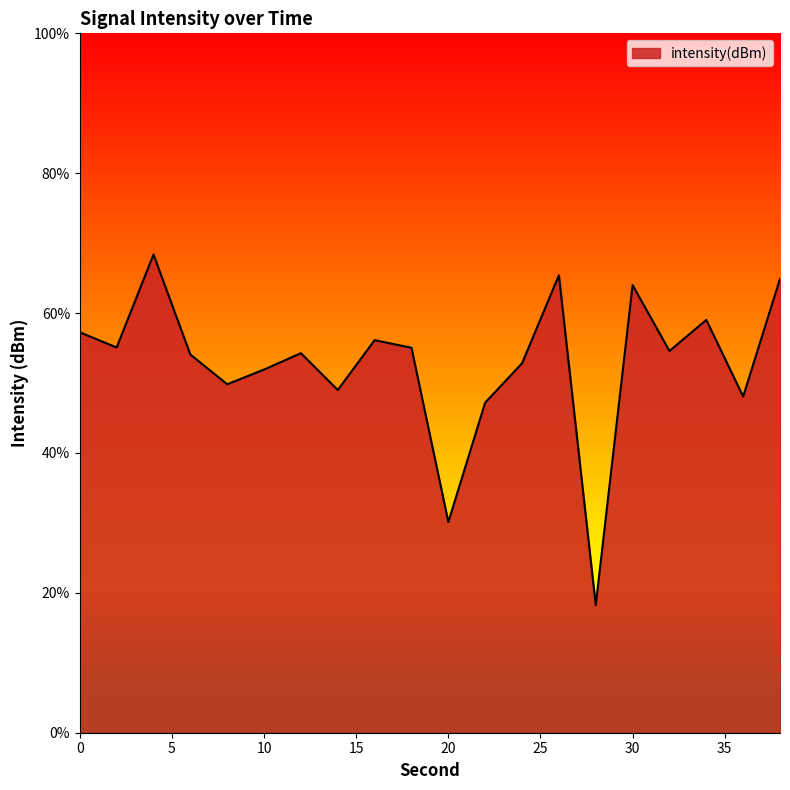

What is the greatest value displayed?

68.4